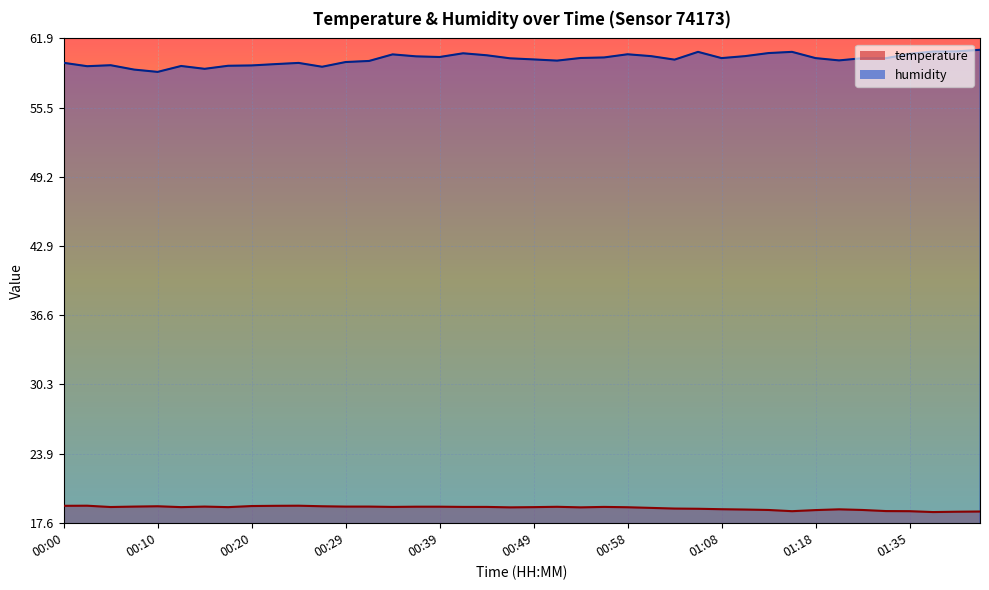

What is the difference between the second highest and second lowest values in the humidity series?

1.7